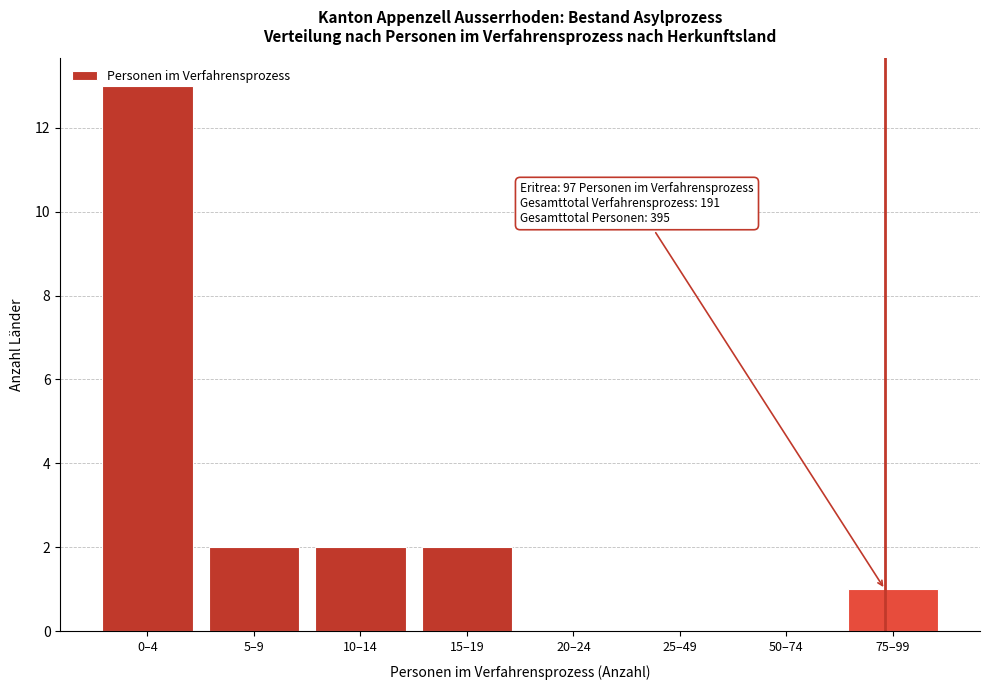

What is the maximum value shown in the chart?

13